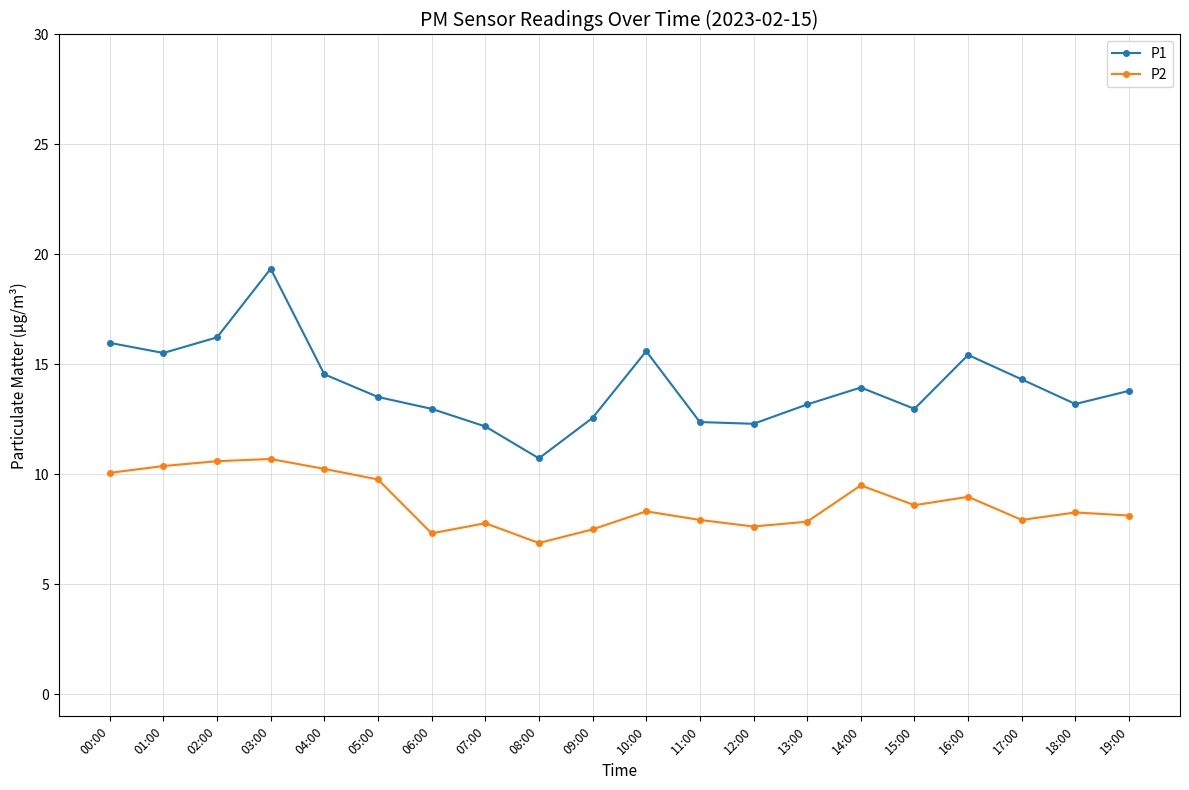

List the series in order of their peak value, lowest first.

P2, P1